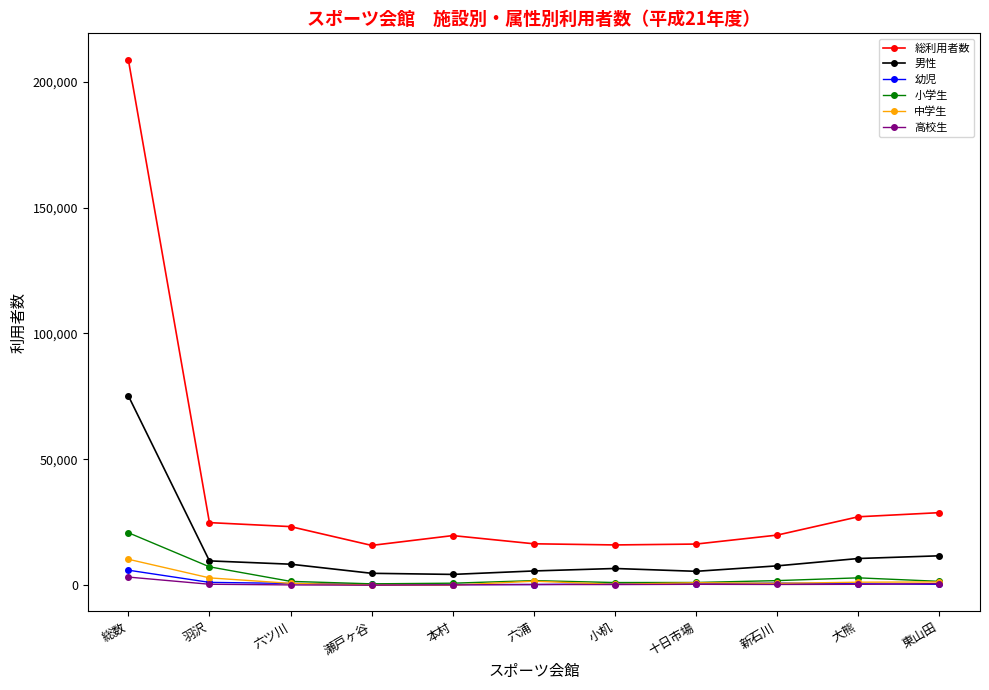

What is the sum of the 幼児 values at 六ツ川 and 六浦?

1064